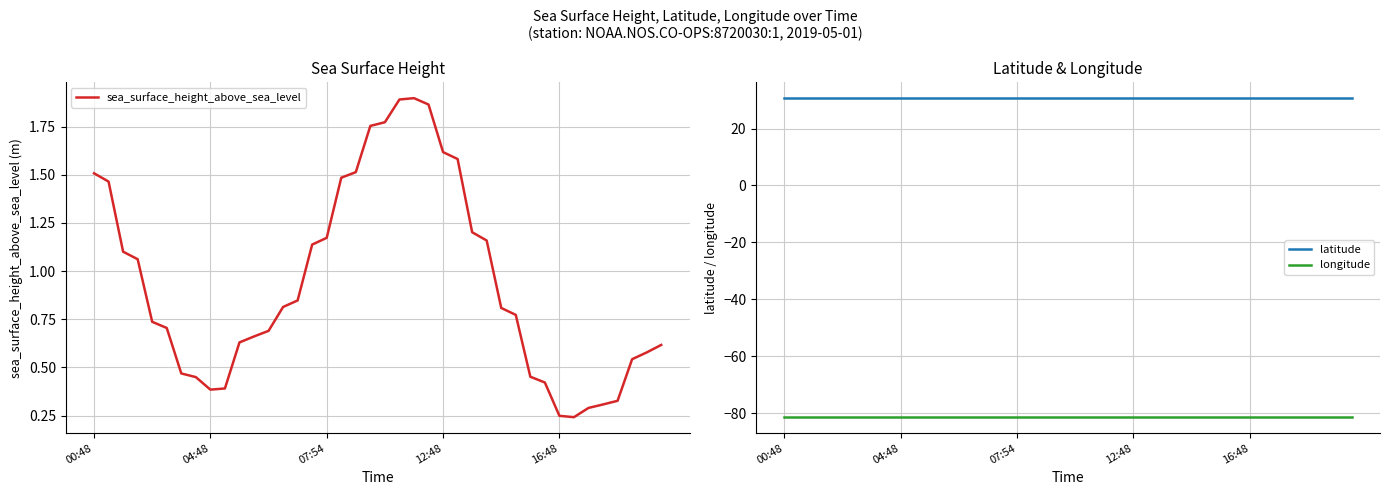

What is the difference between the highest and lowest values at 37?

112.1